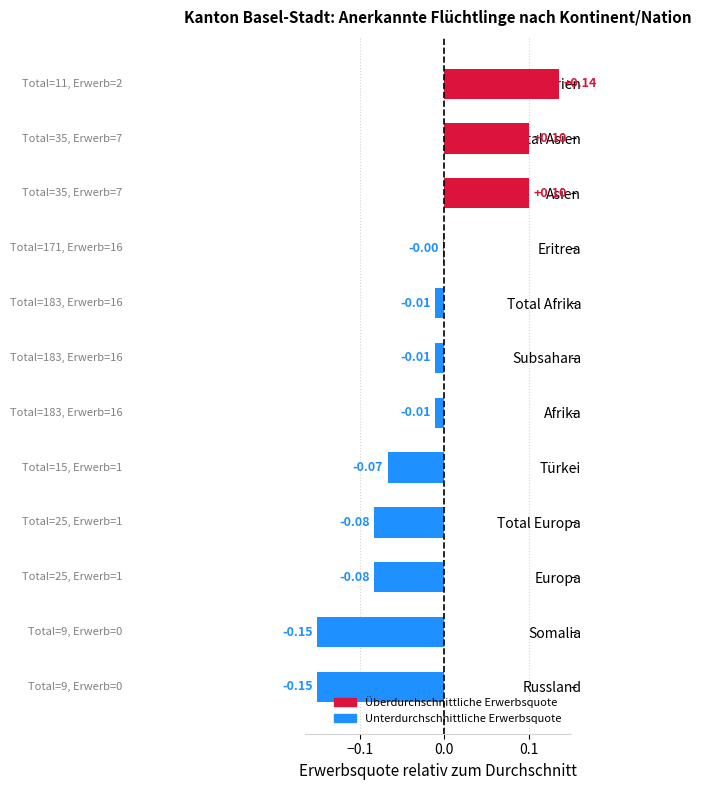

What is the difference between the maximum and minimum values?

0.3